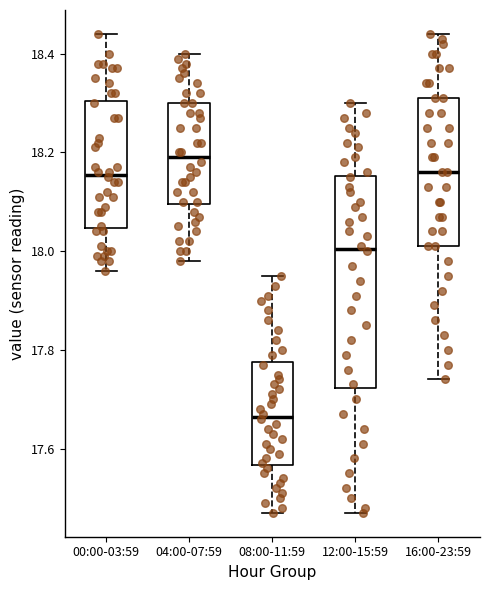

Reading left to right, transcribe this box plot: for each box, give where its median line is, the range the box spans, and where its two whiskers end, as read against the y-axis. The values are not printed on the chart, so give them approximately, as read against the axis.

00:00-03:59: median 18.16, box 18.04 to 18.30, whiskers 17.96 to 18.44
04:00-07:59: median 18.20, box 18.10 to 18.30, whiskers 17.98 to 18.40
08:00-11:59: median 17.66, box 17.56 to 17.78, whiskers 17.48 to 17.96
12:00-15:59: median 18.00, box 17.72 to 18.16, whiskers 17.48 to 18.30
16:00-23:59: median 18.16, box 18.02 to 18.32, whiskers 17.74 to 18.44